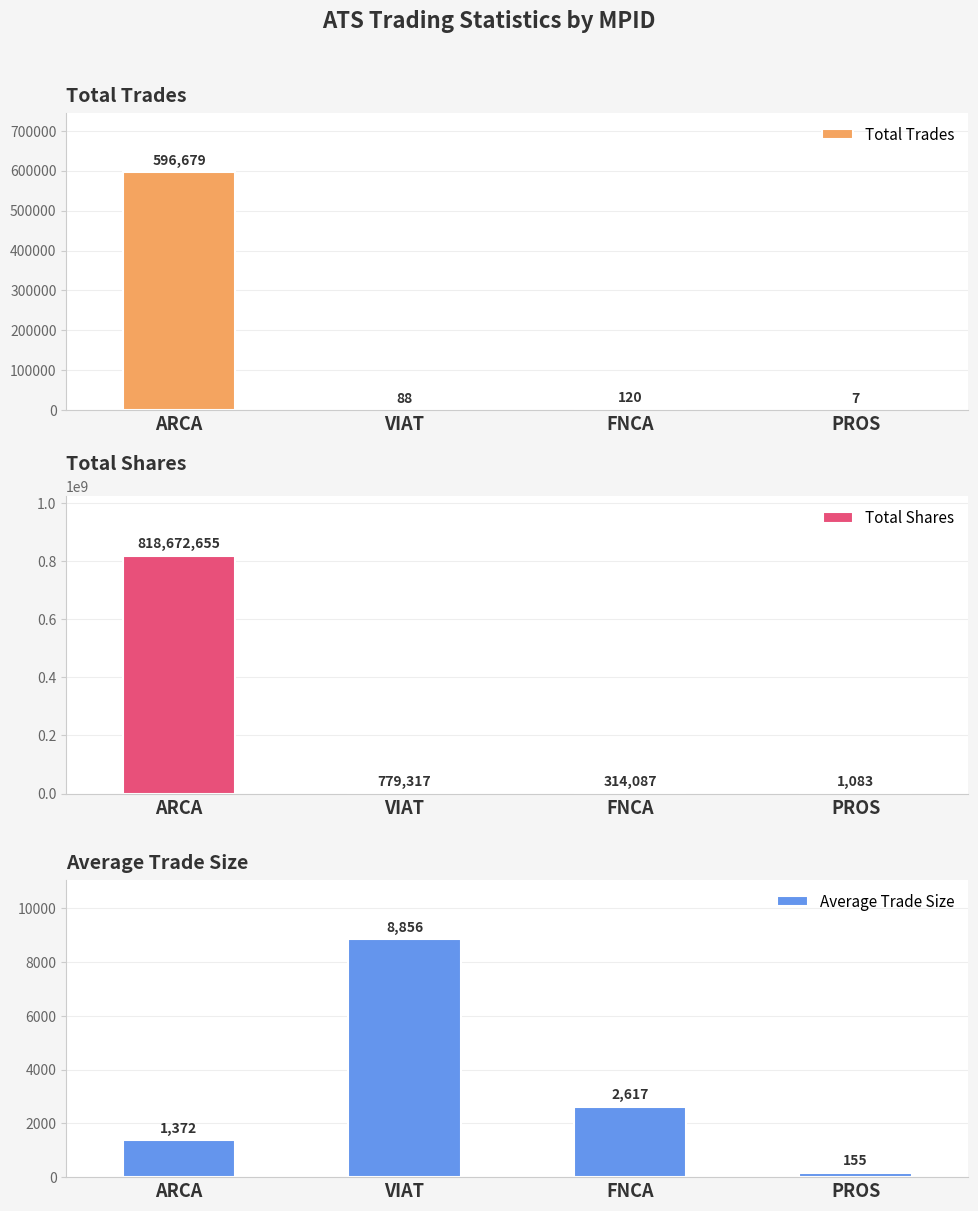

True or false: Average Trade Size has a value of 1012 at FNCA.

False